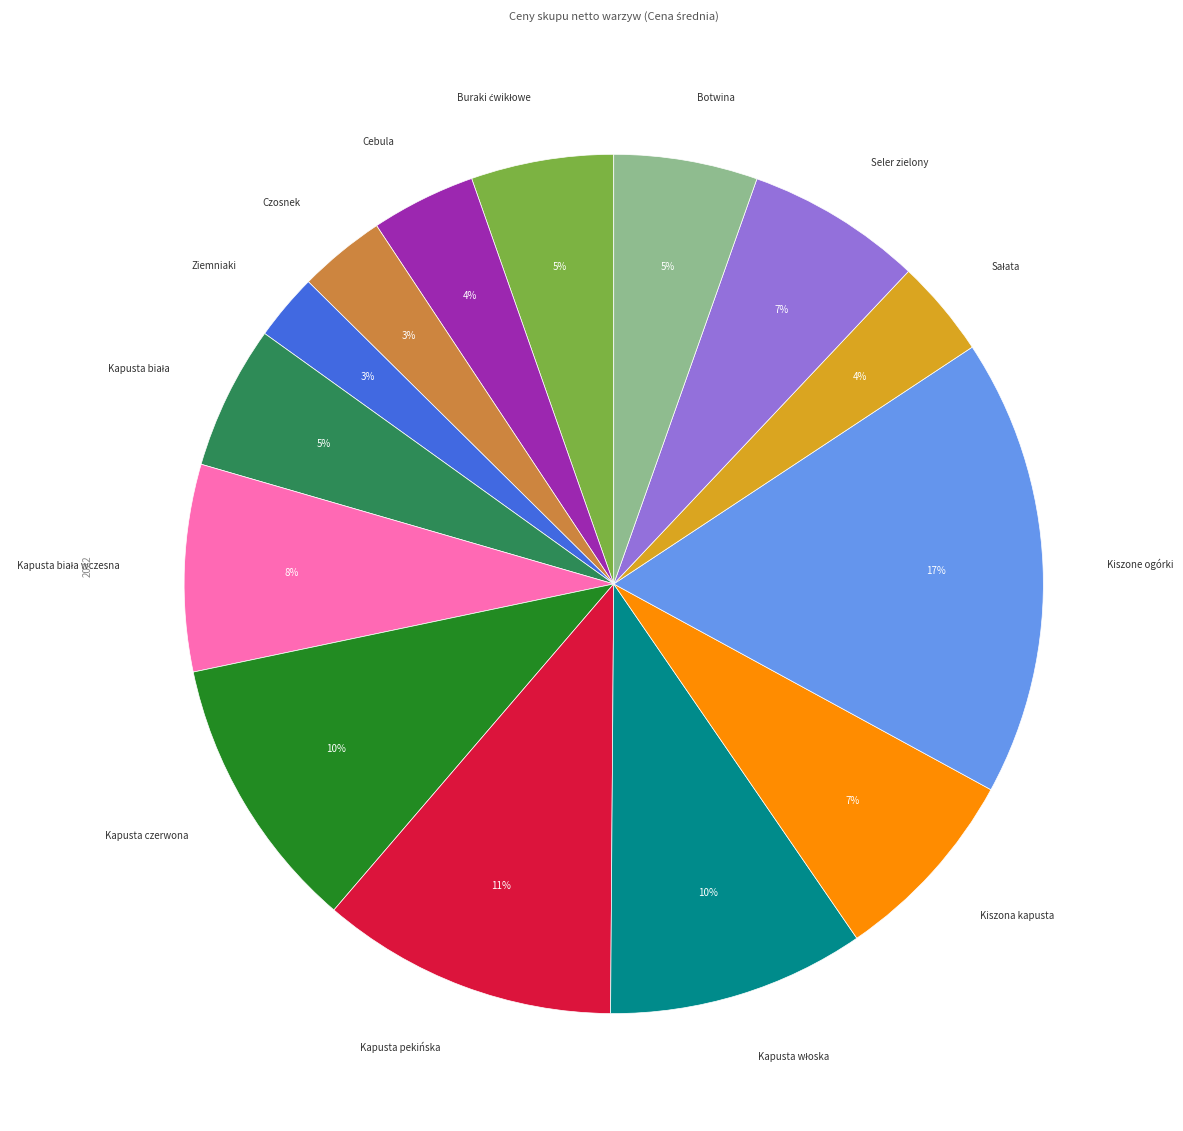

Is there a majority slice in this chart?

No